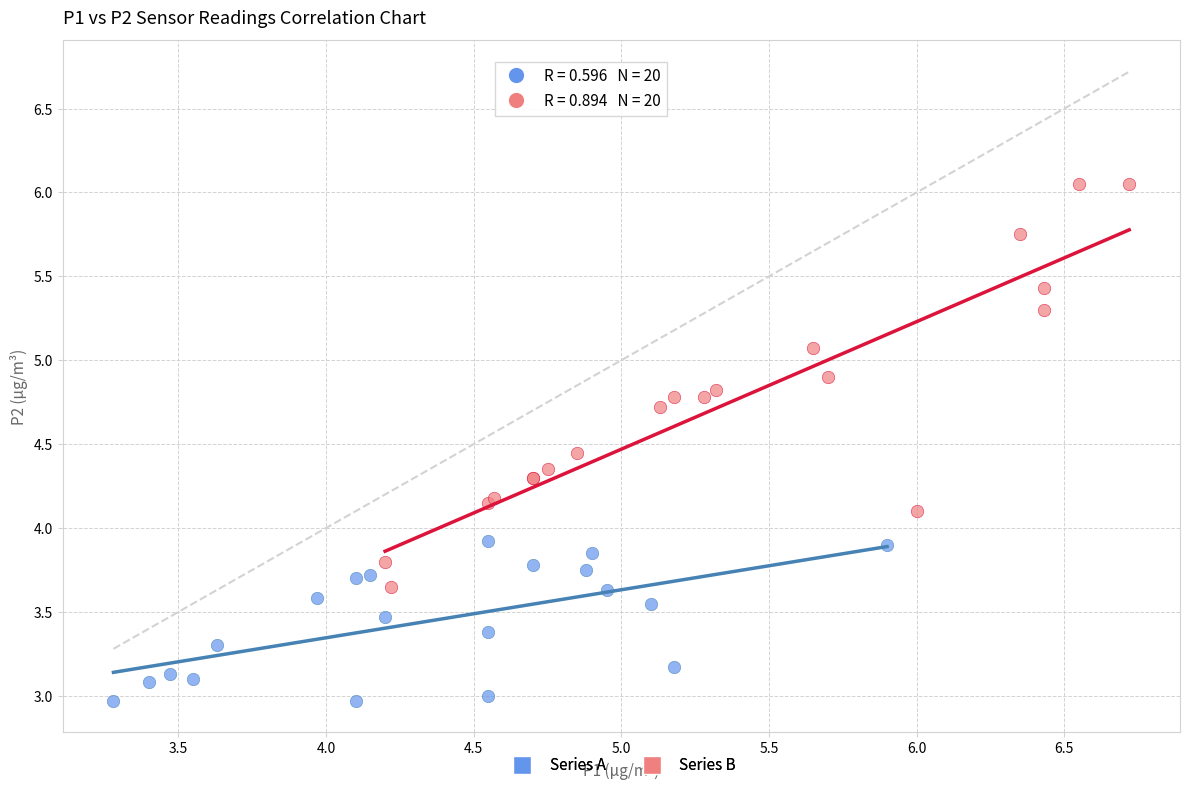

Which series contains the highest Y value?

Series B